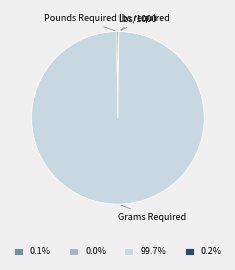

Is there any slice that represents more than half of the pie?

Yes